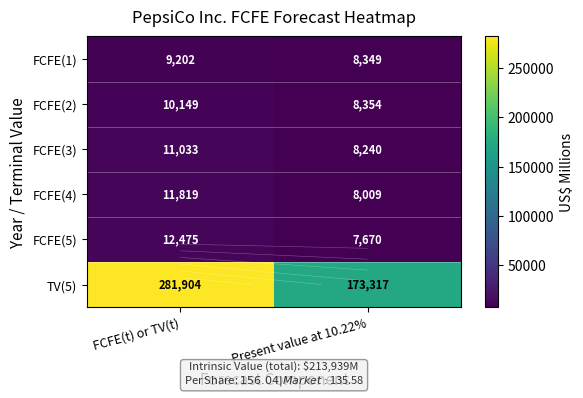

What is the average value of the FCFE(3) series?

9636